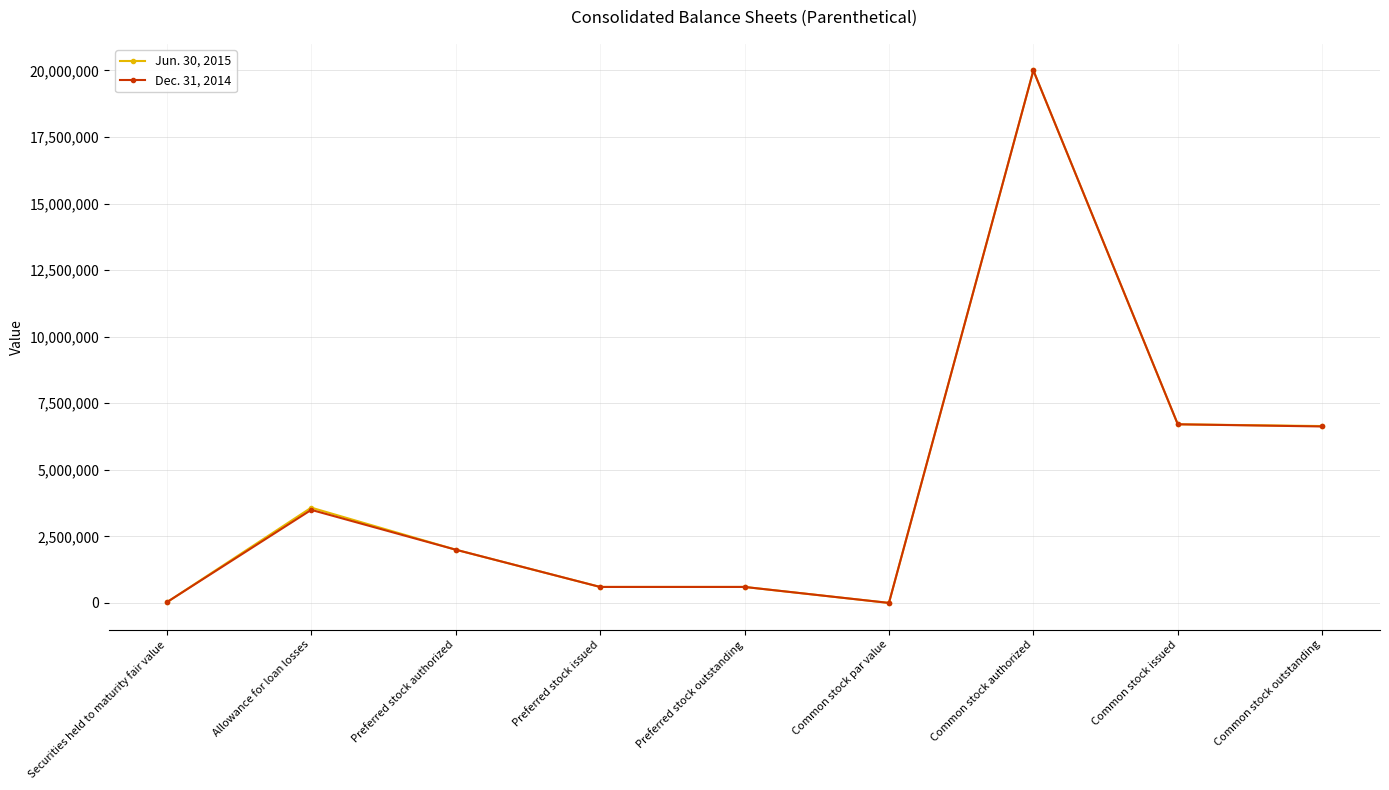

At Allowance for loan losses, list the series in order from largest to smallest.

Jun. 30, 2015, Dec. 31, 2014